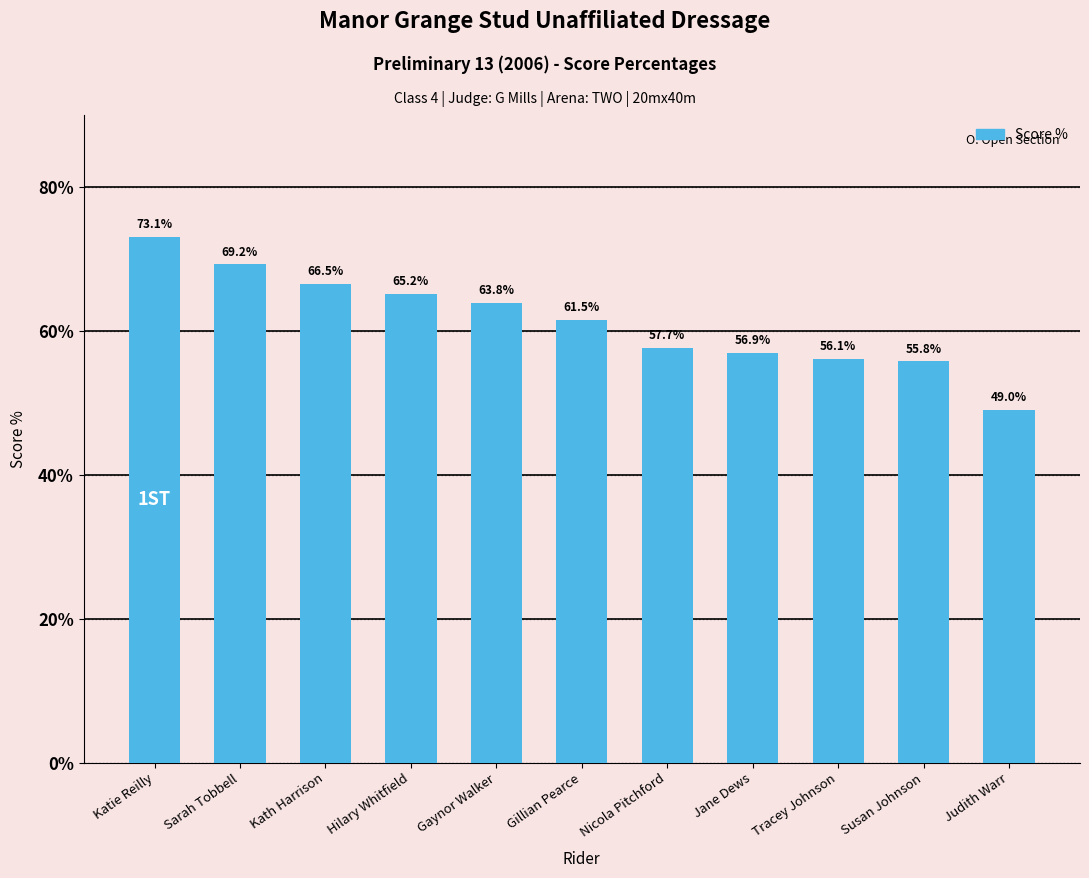

What is the difference between the maximum and minimum values?

24.0